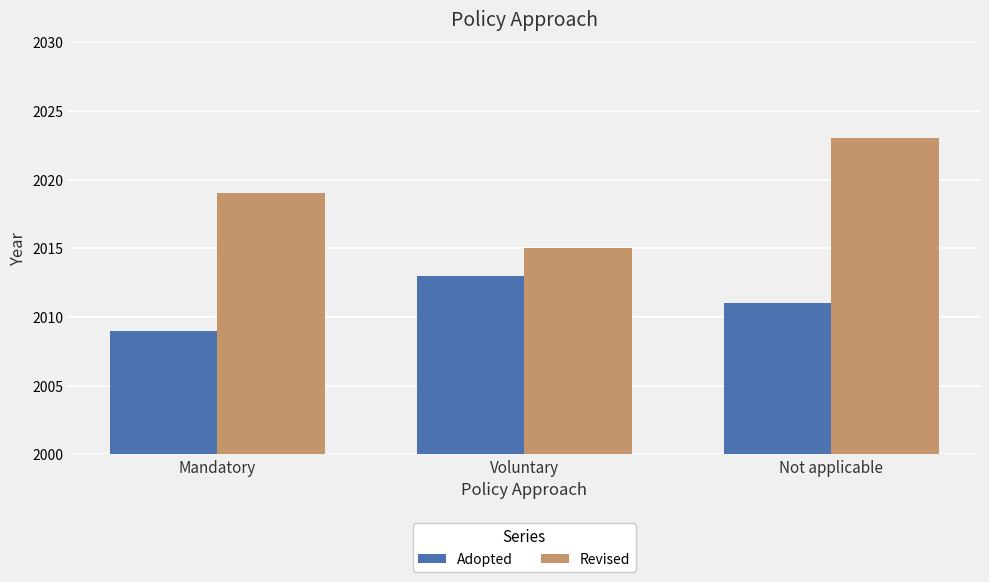

What is the value of the Revised bar at the 3rd from the left?

2023